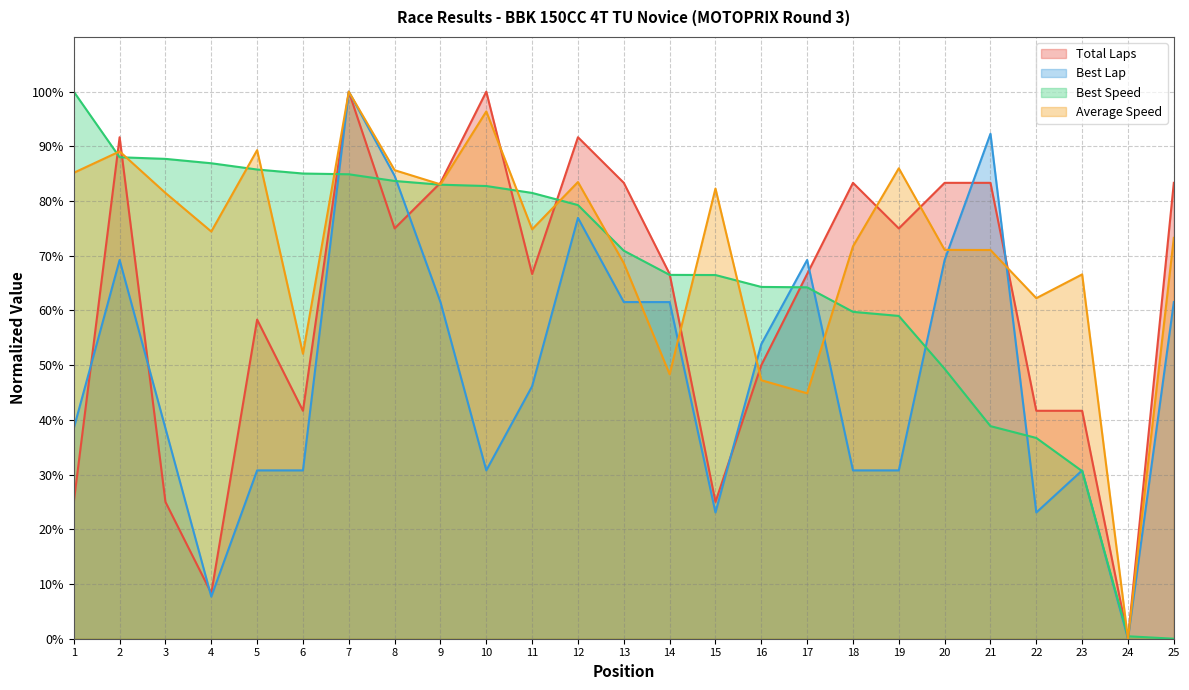

Rank the series by their maximum value, from highest to lowest.

Total Laps, Best Lap, Best Speed, Average Speed